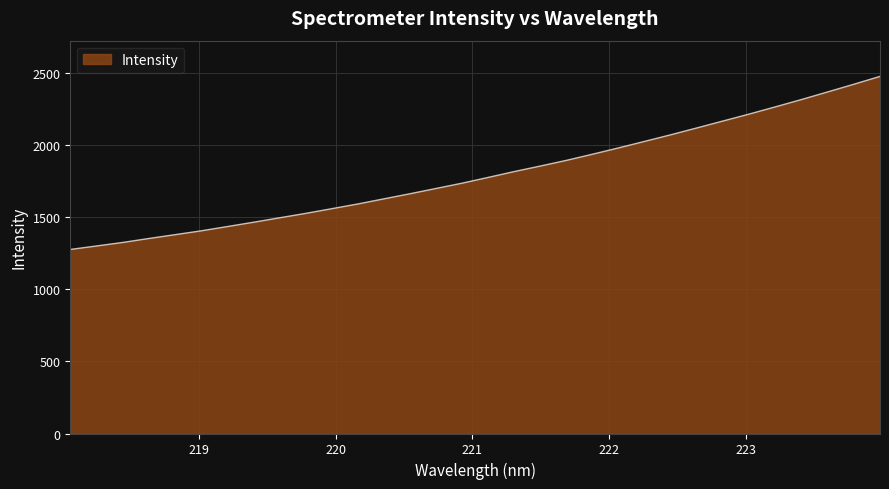

What is the difference between the maximum and minimum values?

1200.6